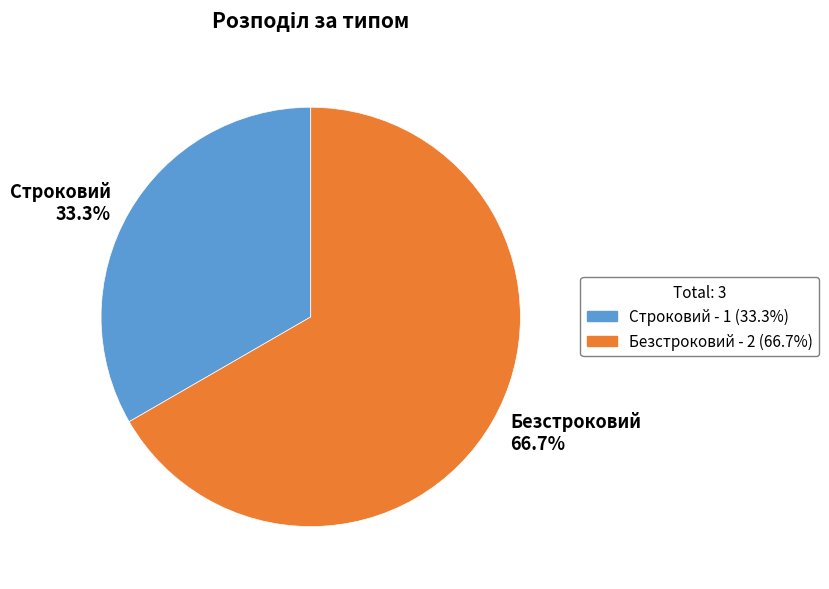

What is the ratio of the value at Безстроковий 66.7% to the value at Строковий 33.3%?

2.0